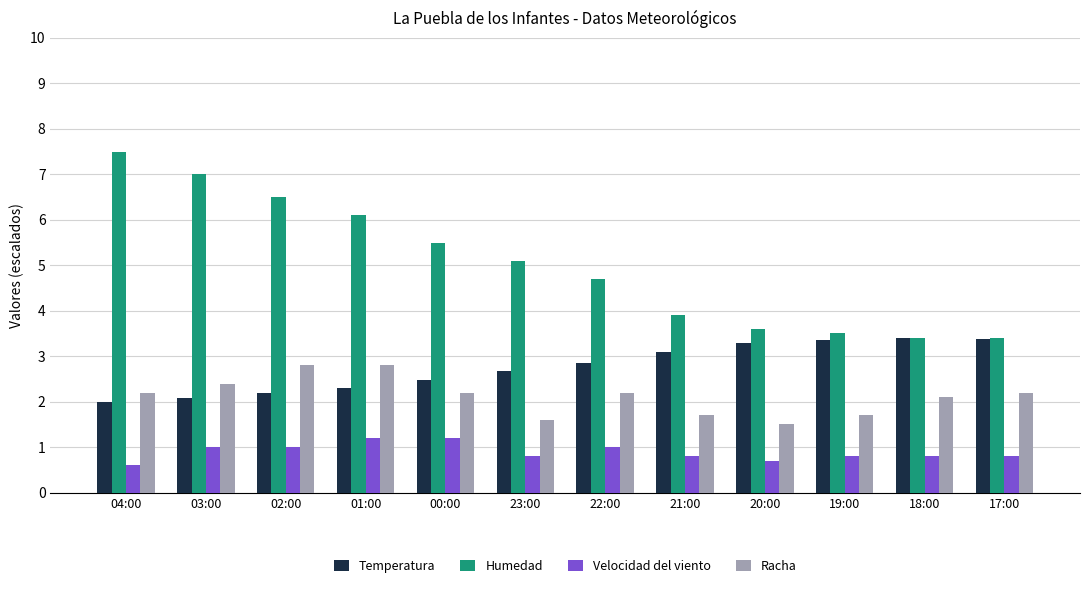

Rank the series by their average value, from lowest to highest.

Velocidad del viento, Racha, Temperatura, Humedad